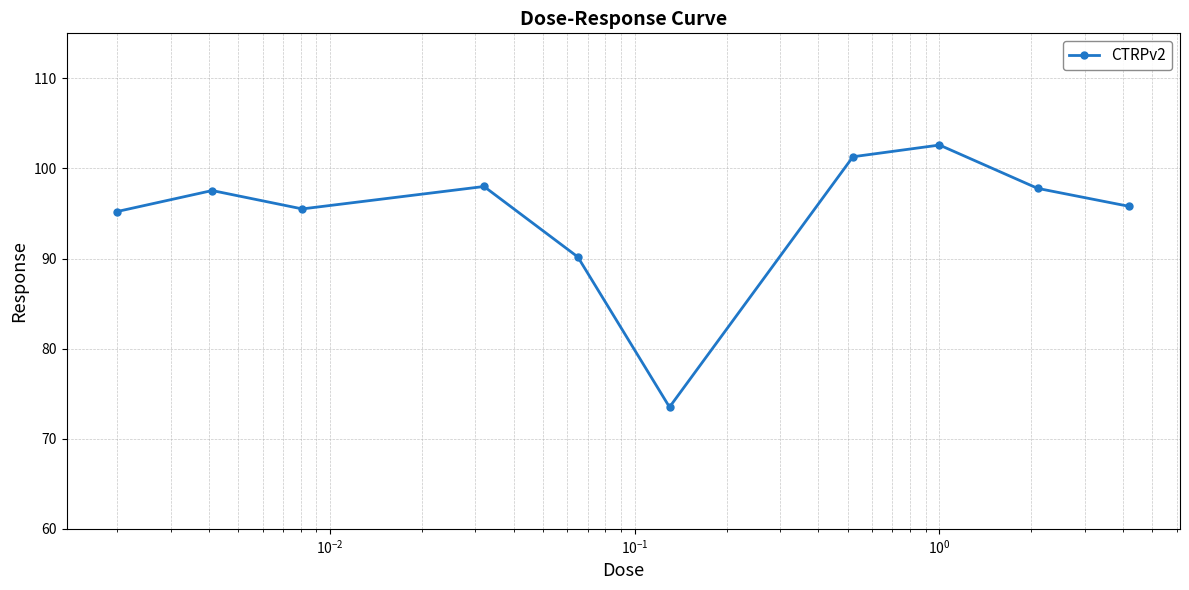

What is the value of the 7th point from the left?

101.3